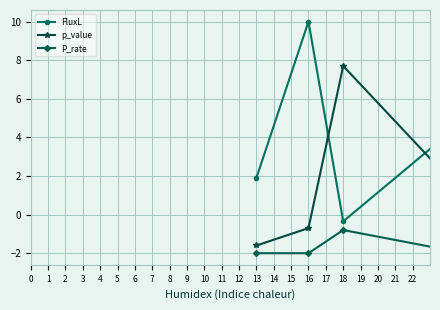

What are all the series names shown in the legend?

FluxL, p_value, P_rate